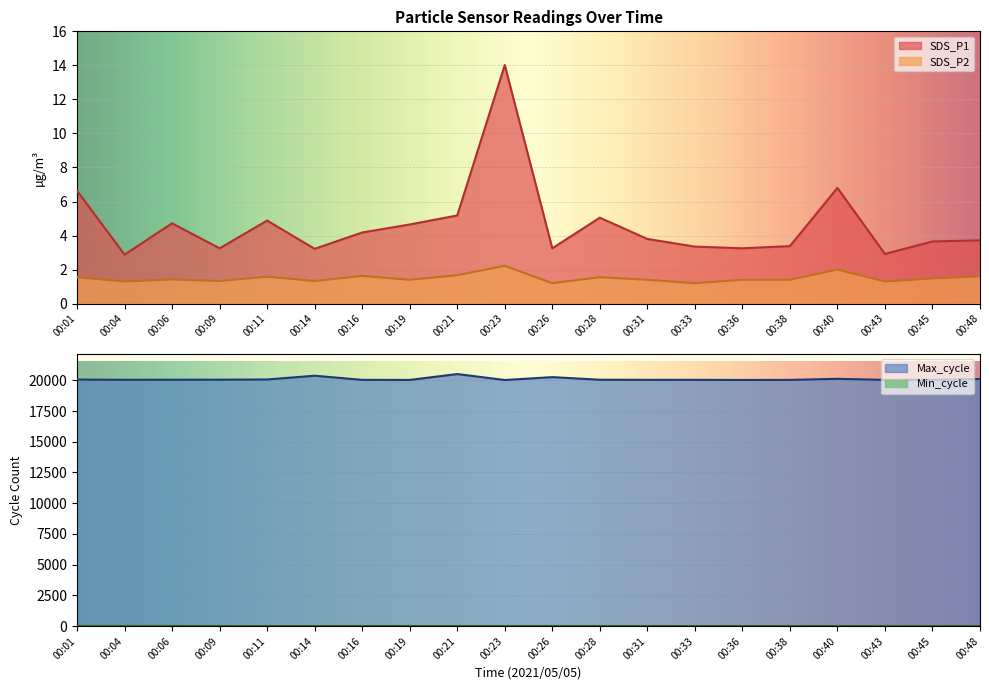

How many data points in Max_cycle are less than 20046?

10